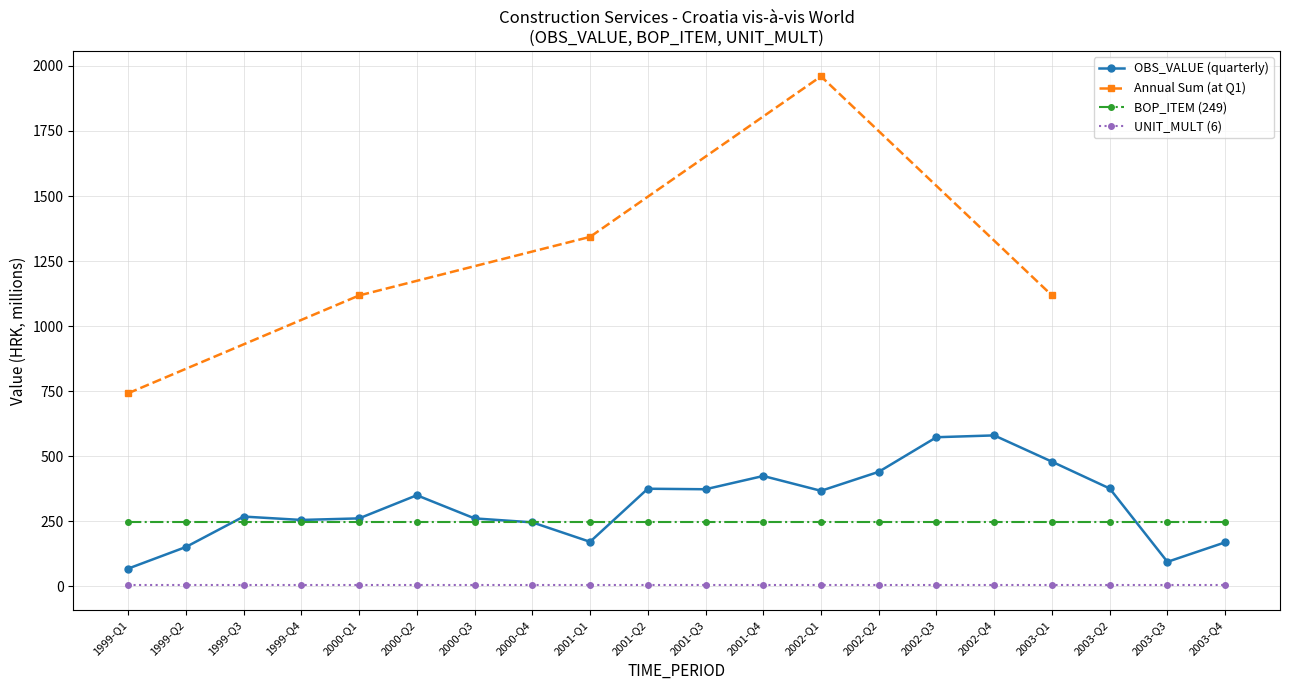

Between 2001-Q1 and 2002-Q3, which is larger?

2002-Q3